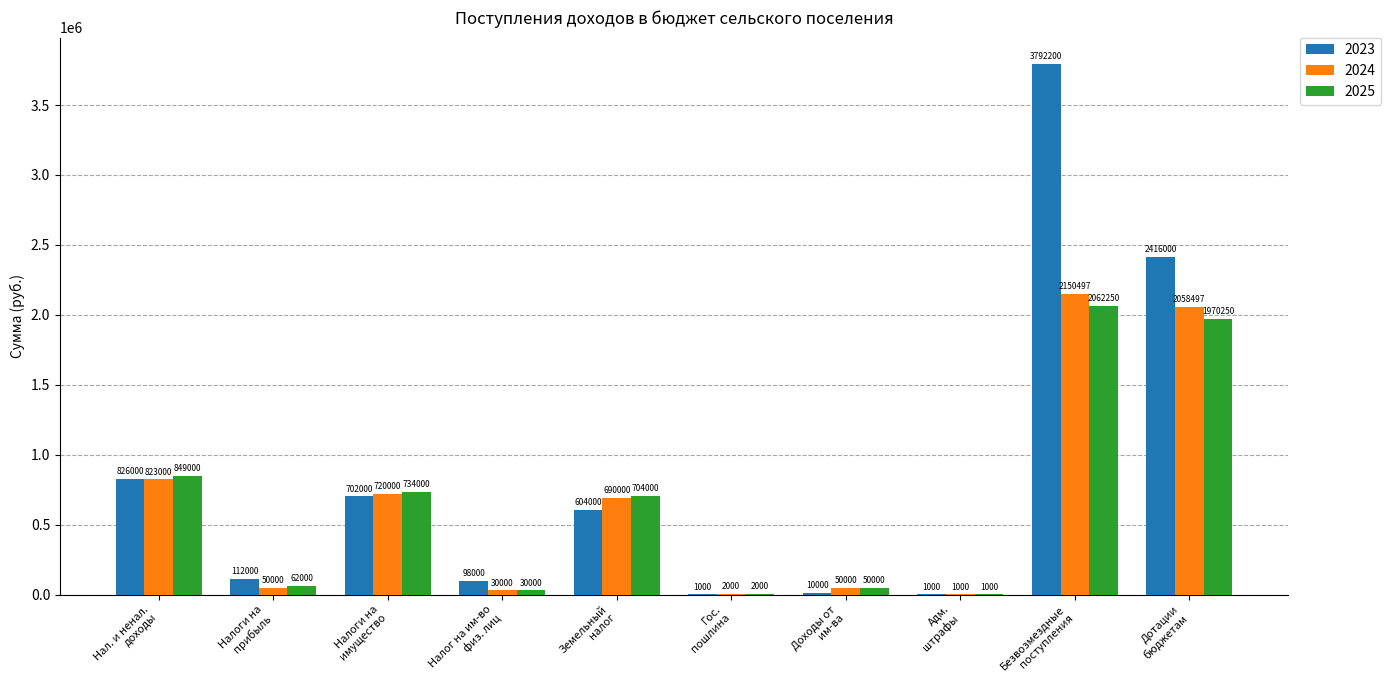

Which series has the largest total across all categories?

2023